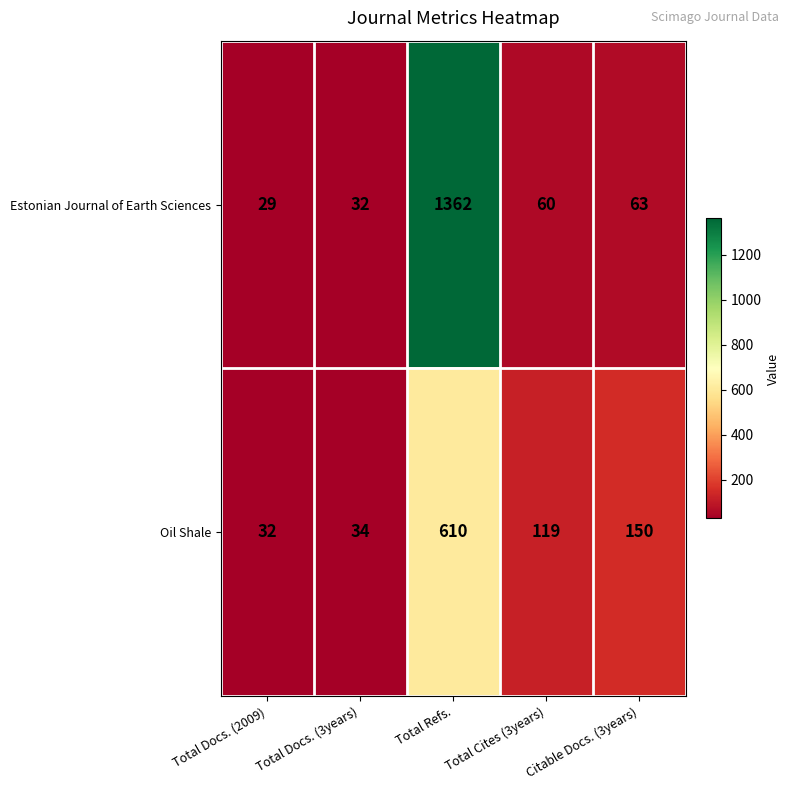

What is the difference between the Oil Shale values at Total Refs. and Total Cites (3years)?

491